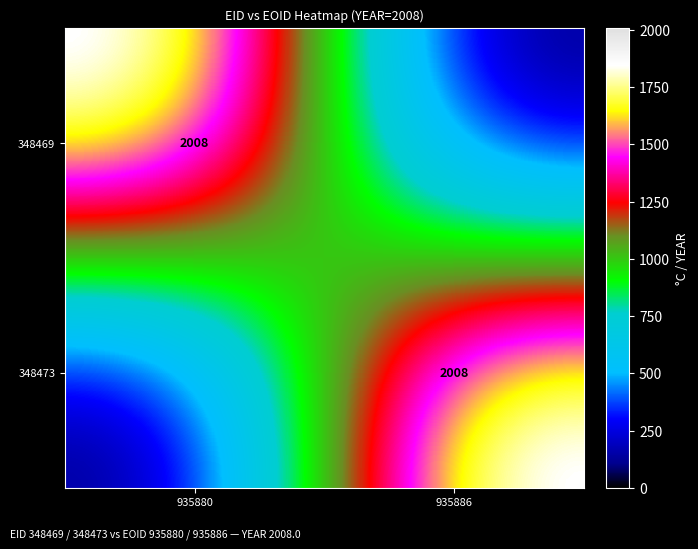

At how many categories does at least one series exceed 570?

2